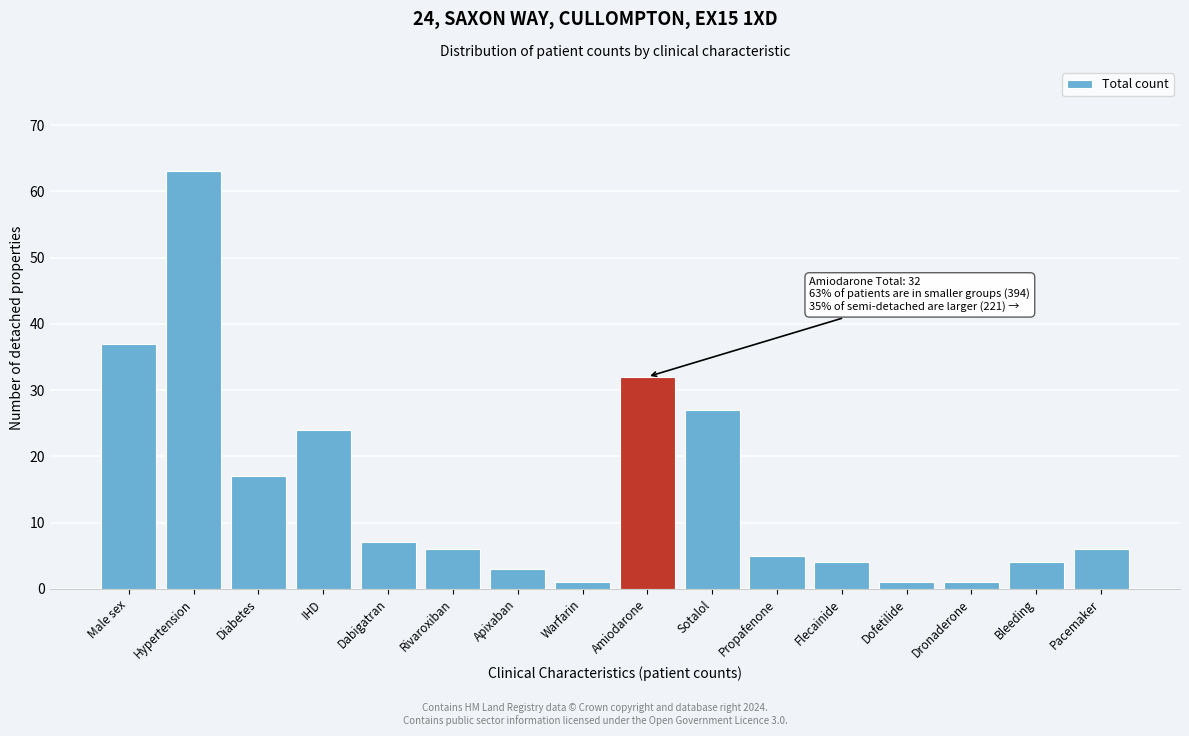

Reading left to right, what are all the values shown in this chart?

37	63	17	24	7	6	3	1	32	27	5	4	1	1	4	6